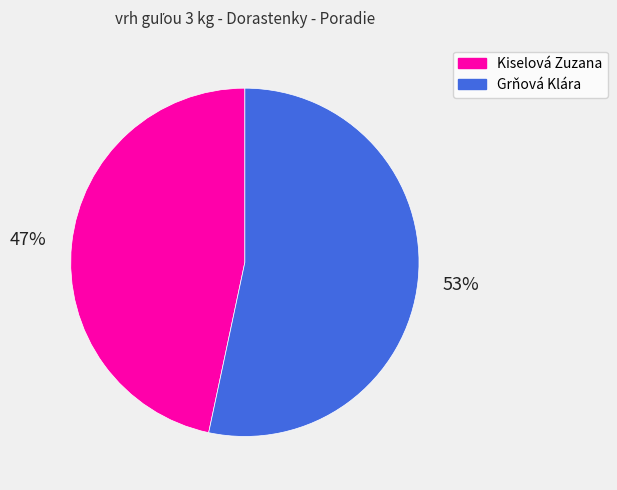

Is the sum of Kiselová Zuzana and Grňová Klára greater than half?

Yes